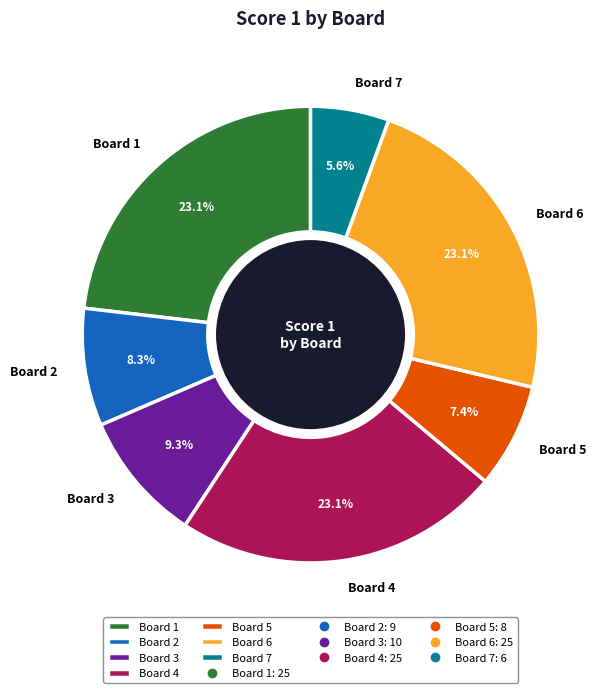

Between Board 2 and Board 1, which is larger?

Board 1